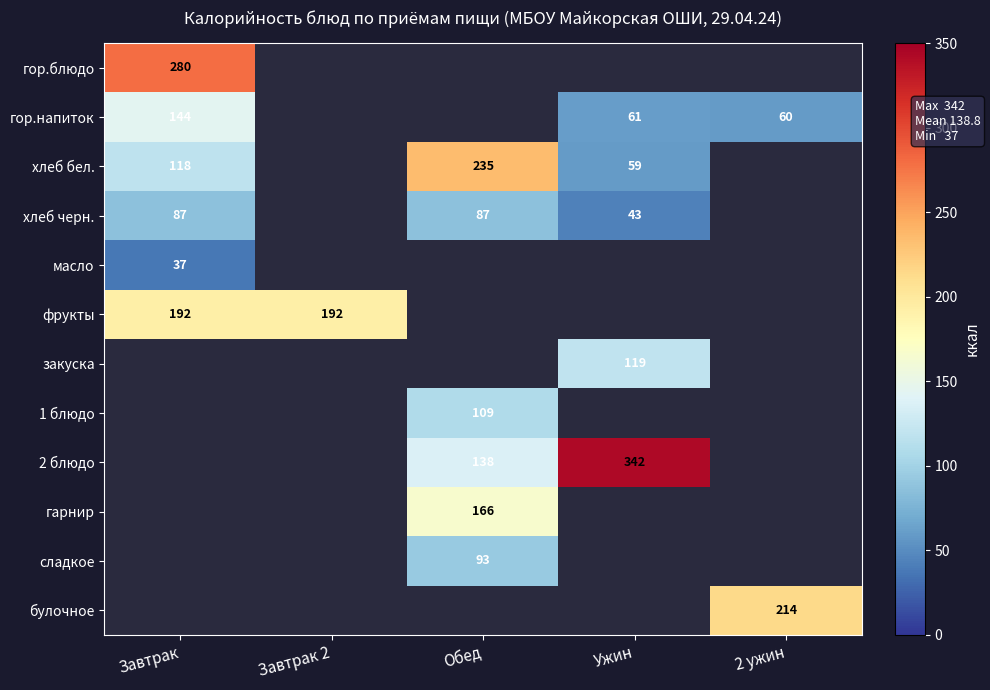

What is the sum of the гор.напиток values at Завтрак and 2 ужин?

204